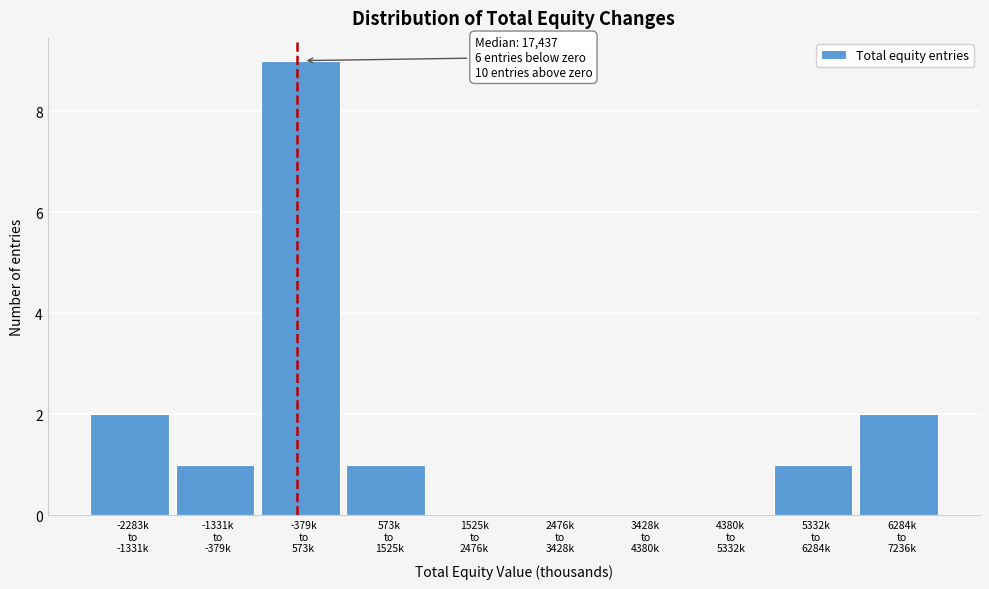

What is the greatest value displayed?

9